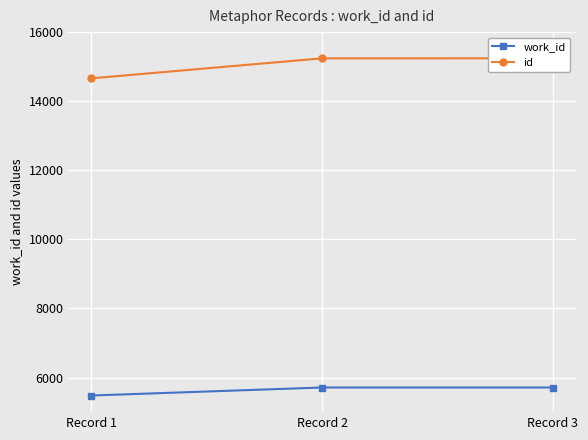

The work_id series shows 7940 at Record 1. True or false?

False